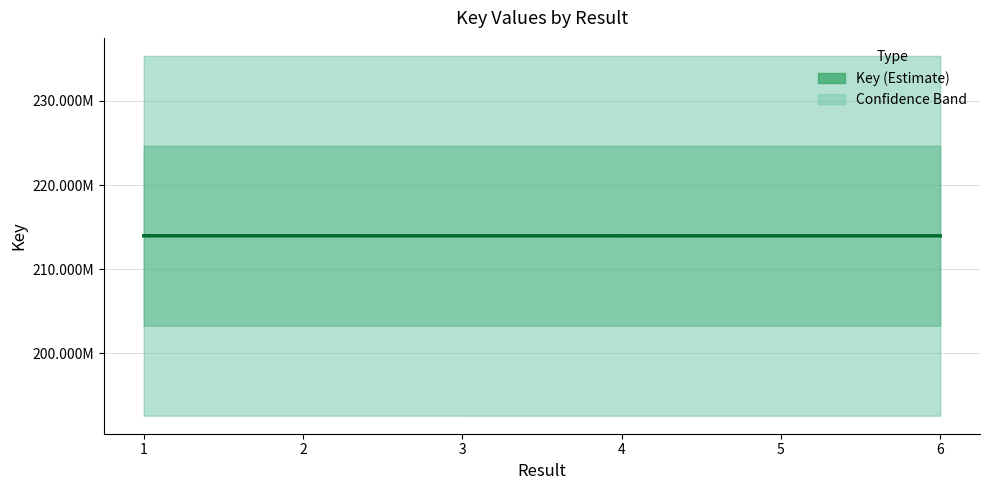

What is the ratio of the value at 2 to the value at 6?

1.0